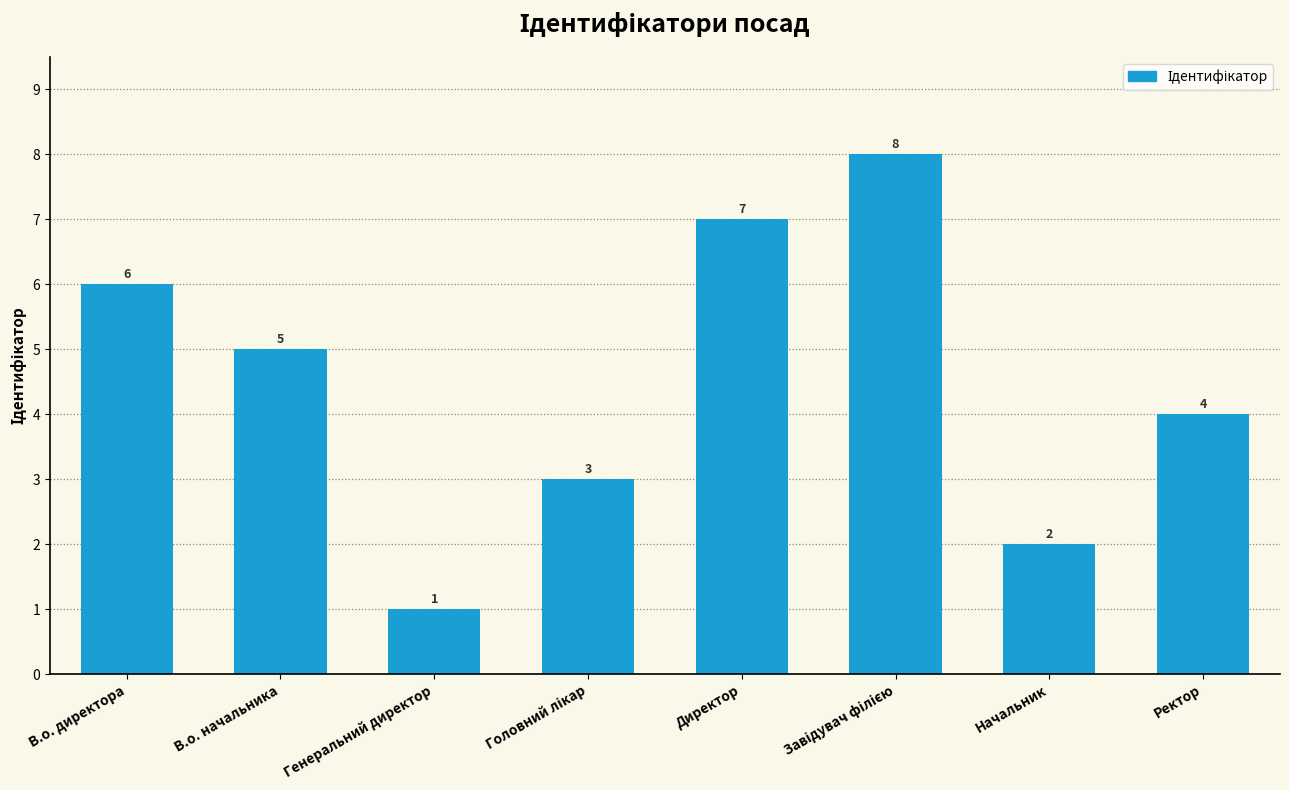

What is the difference between the maximum and minimum values?

7